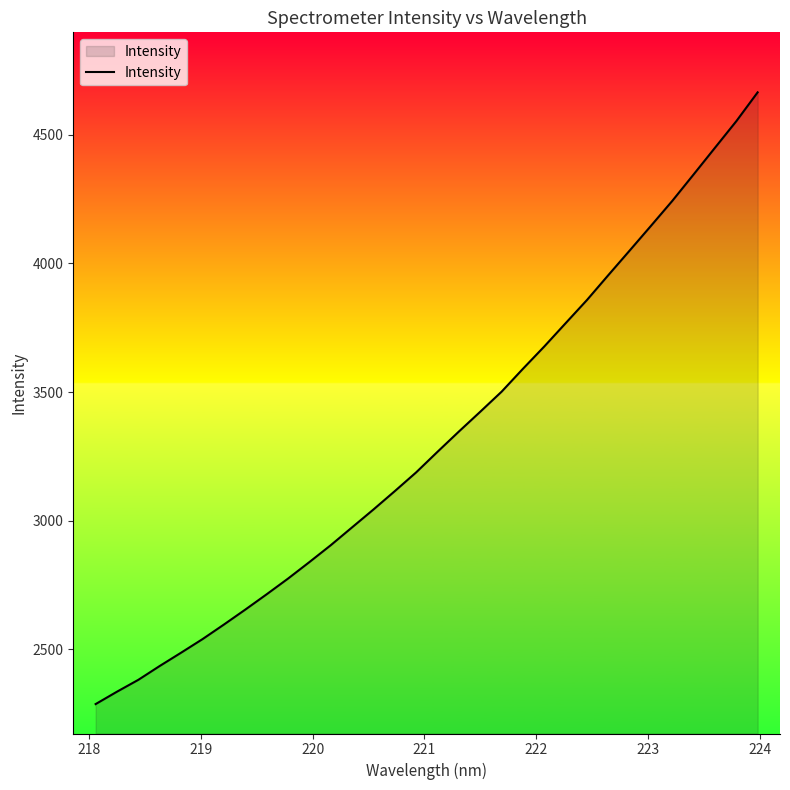

What is the maximum value shown in the chart?

4664.7